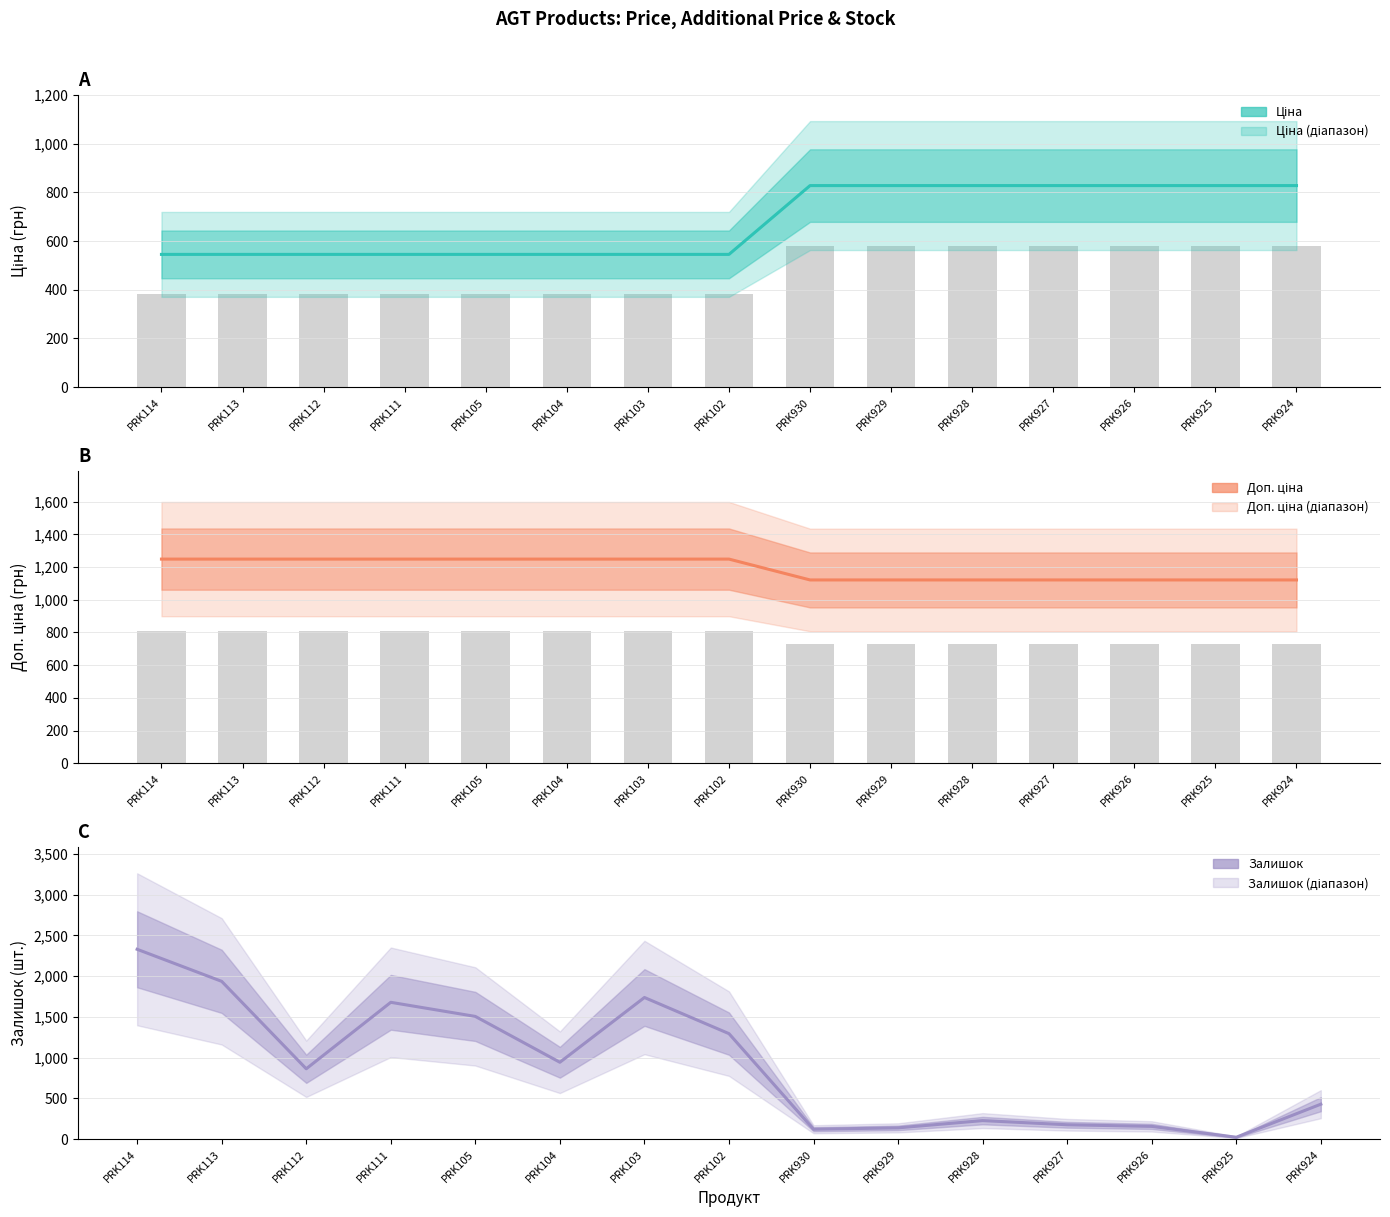

Where does the Залишок series first go above 864?

PRK114